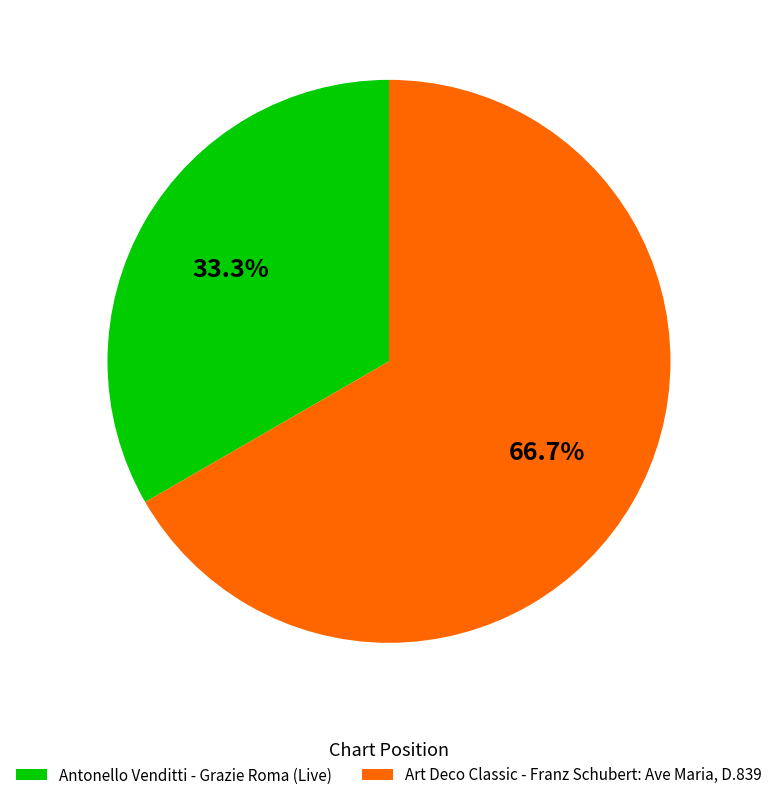

What is the largest slice in the pie chart?

Art Deco Classic - Franz Schubert: Ave Maria, D.839